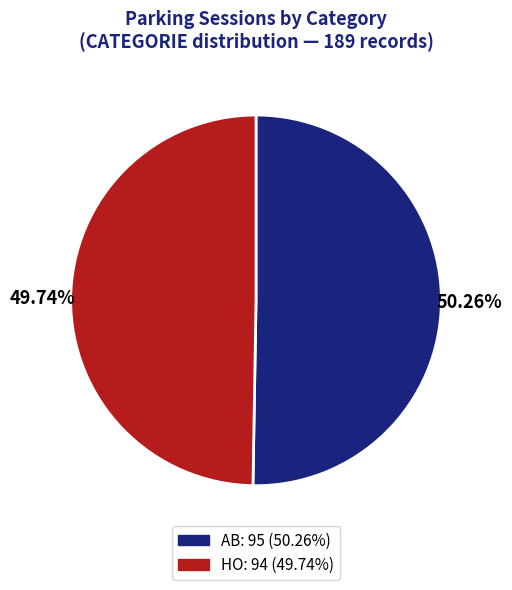

To the nearest percent, what is the average slice percentage?

50%